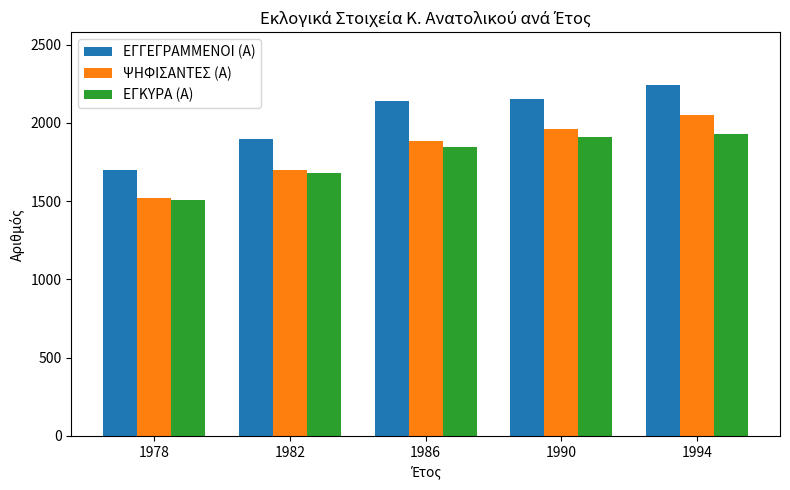

Which category has the highest value in the ΨΗΦΙΣΑΝΤΕΣ (Α) series?

1994